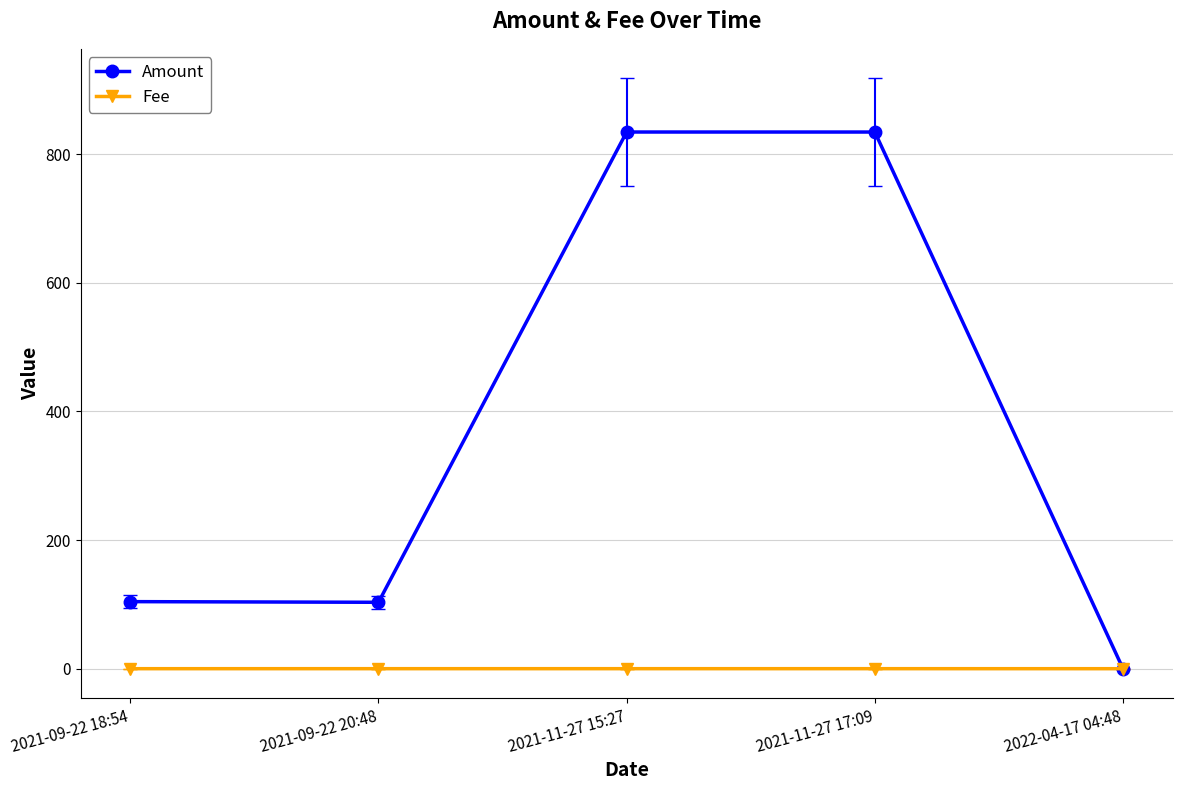

Which series has the largest total across all categories?

Amount